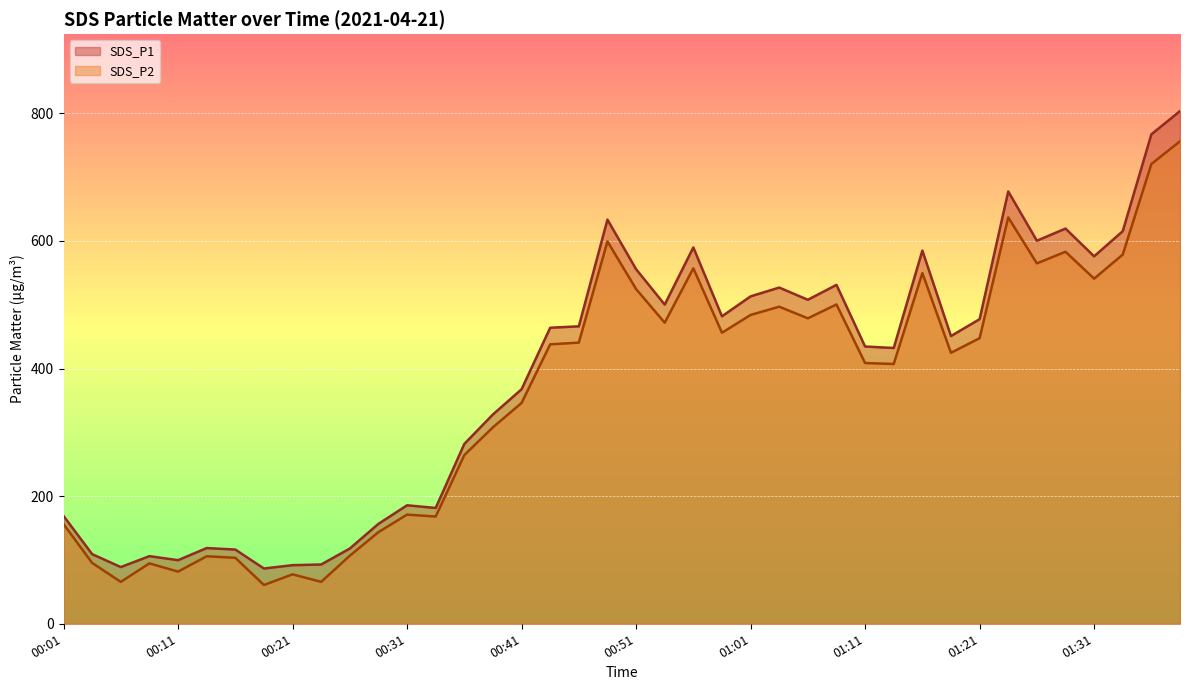

How many data points does each series have?

40